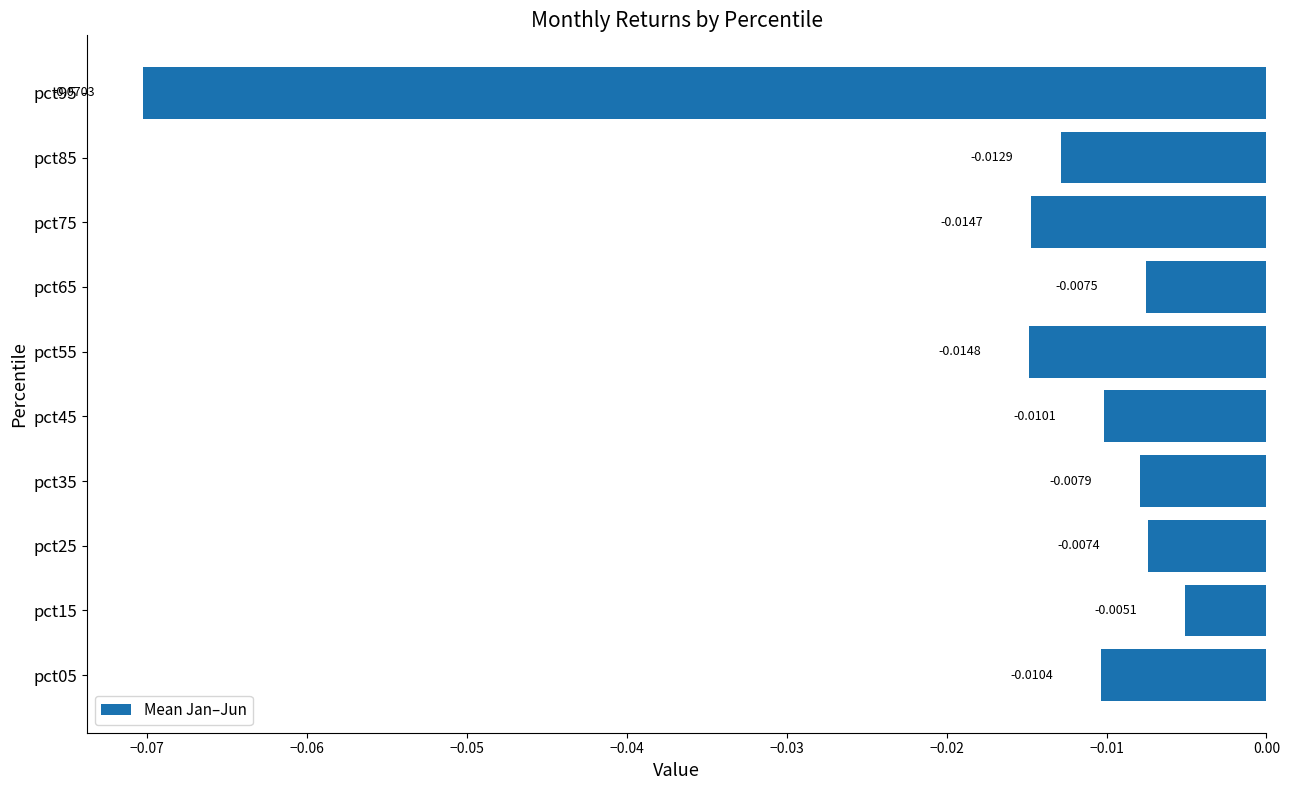

Which has a higher value, pct65 or pct15?

pct15